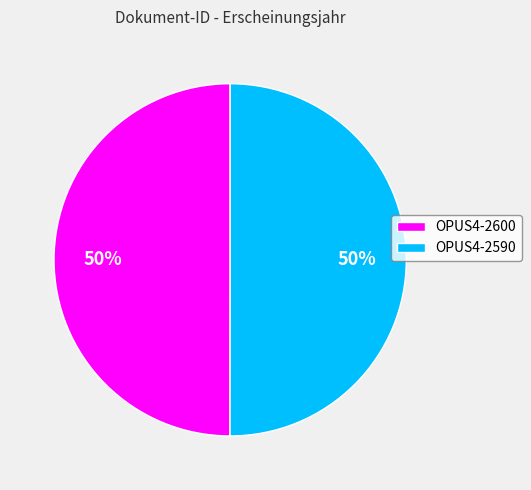

To the nearest percent, what portion does OPUS4-2600 represent?

50%